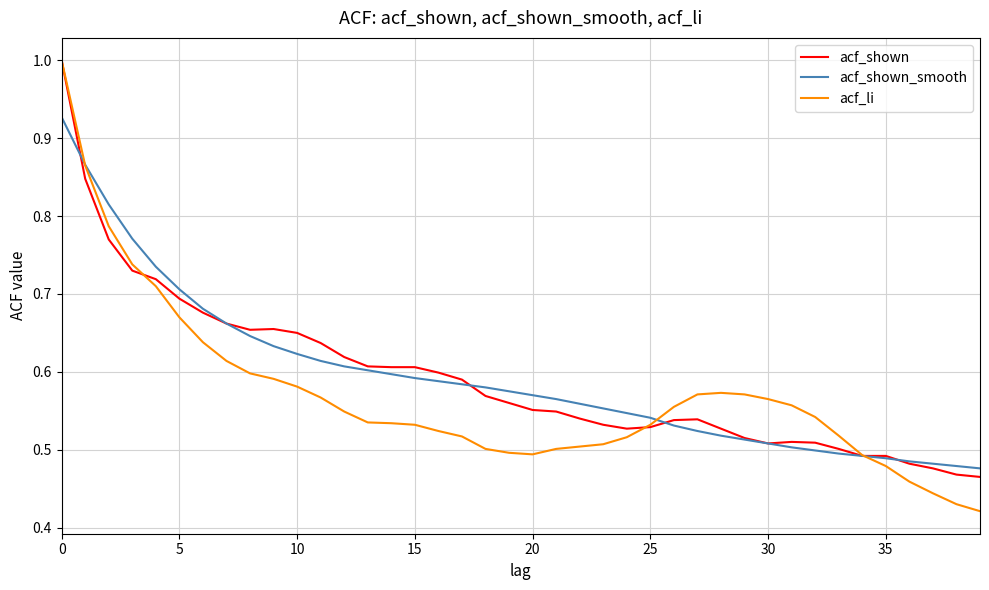

What is the greatest value displayed?

1.0